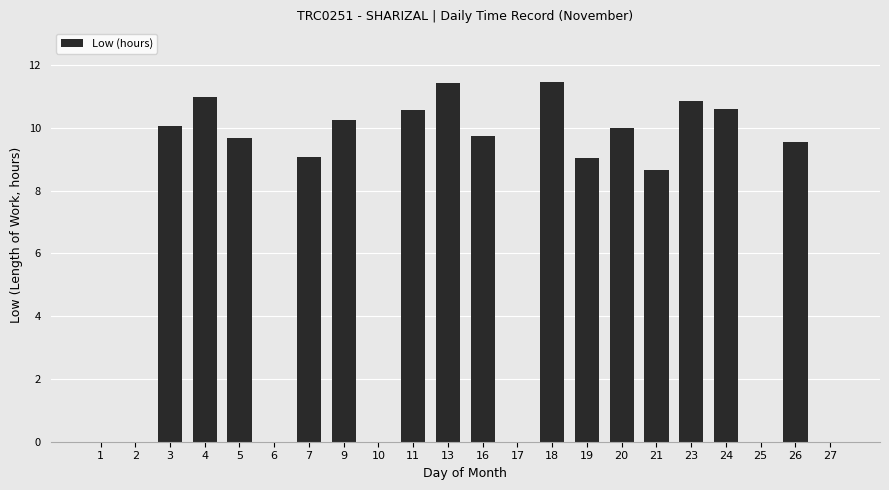

Are the bars horizontal?

No